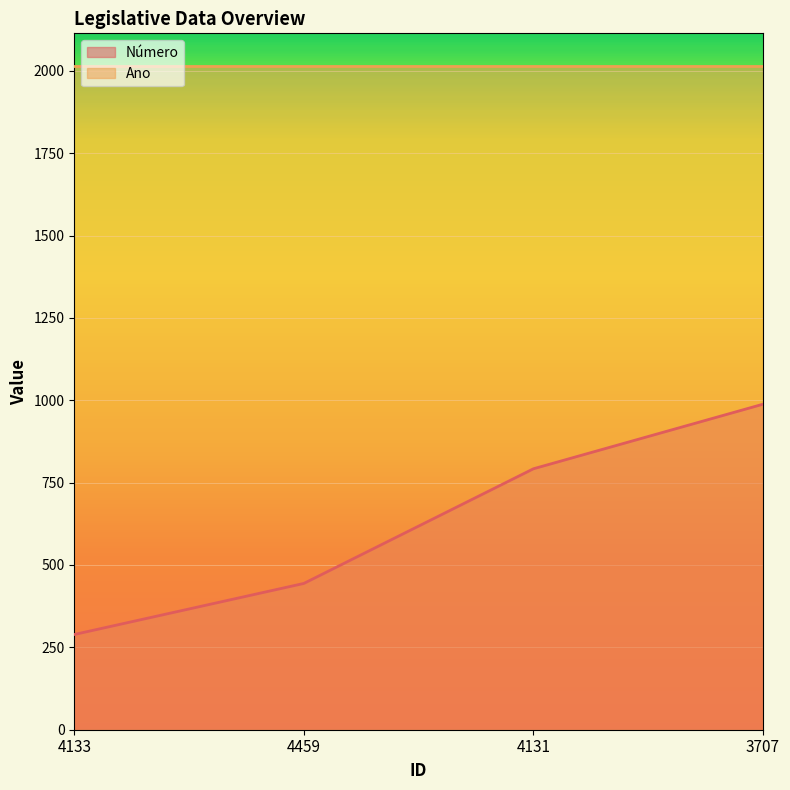

Reading left to right, extract all data points from this chart.

289	444	792	988